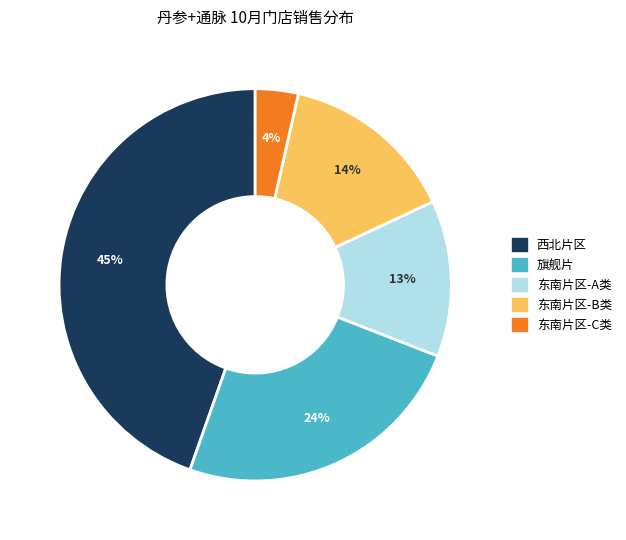

To the nearest percent, what is the difference between the largest and smallest slice percentages?

41%